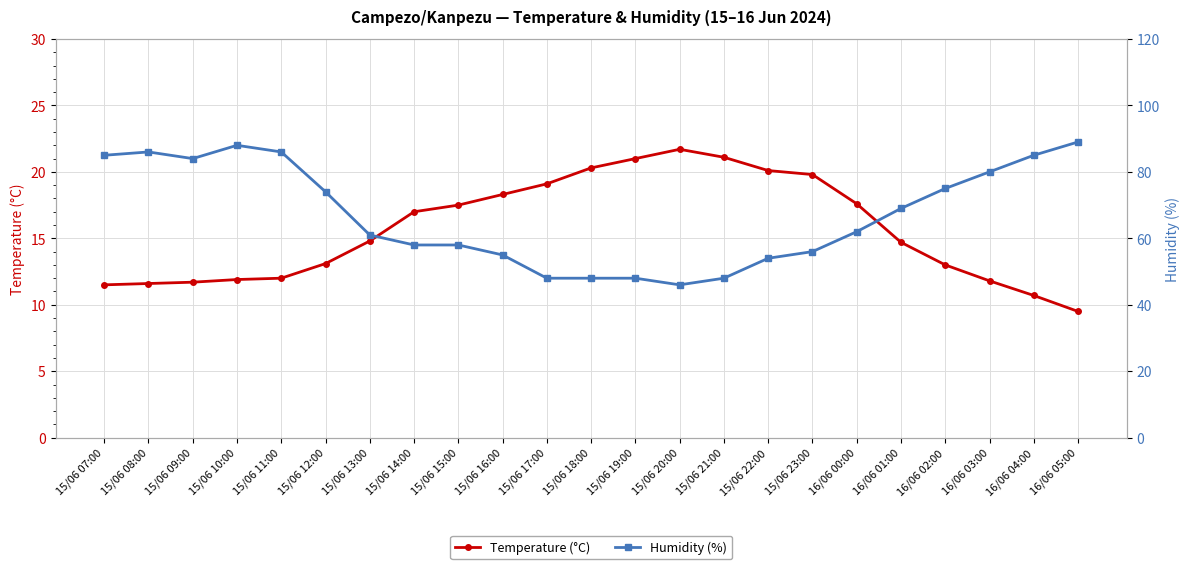

Where is the first local minimum for Humidity (%)?

15/06 09:00